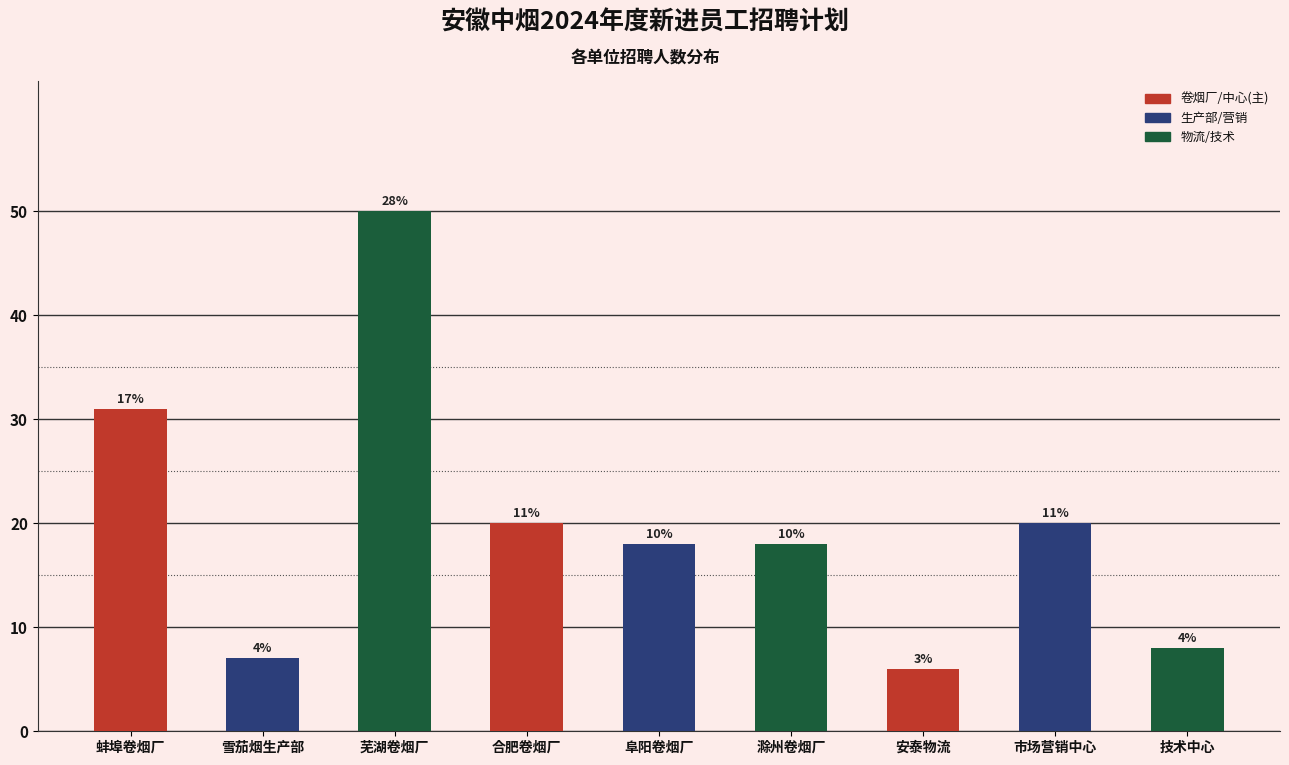

Are the bars horizontal?

No